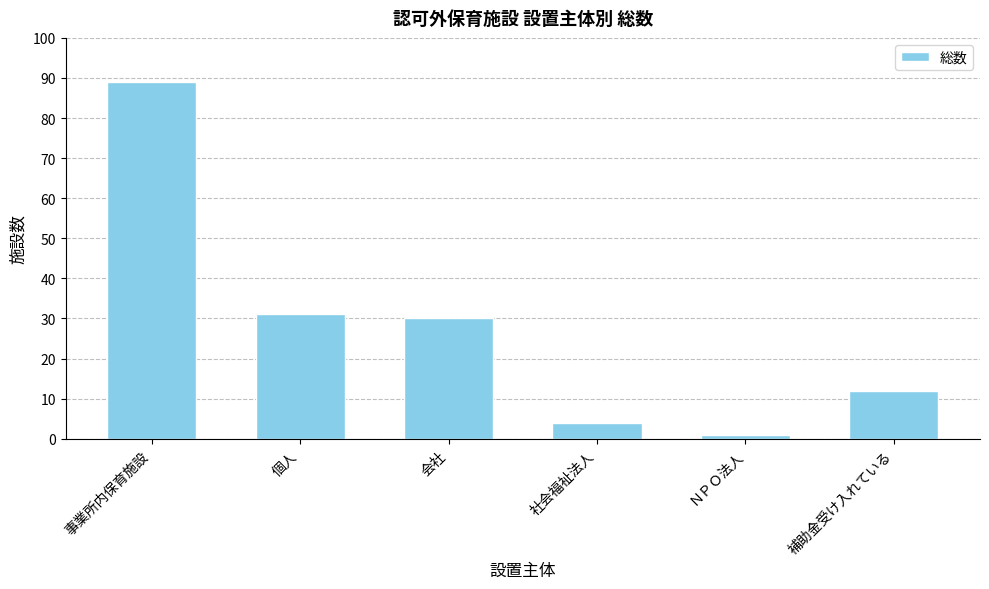

Reading left to right, transcribe all the data shown in this chart.

89	31	30	4	1	12